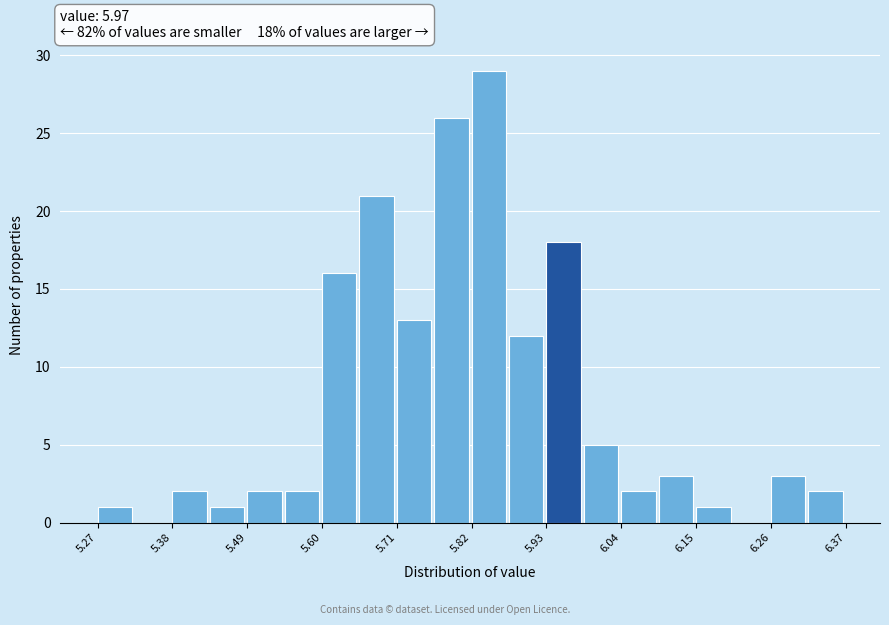

Around what value on the x-axis is the tallest bar? Give the approximate position of its centre, as read against the axis.

5.84